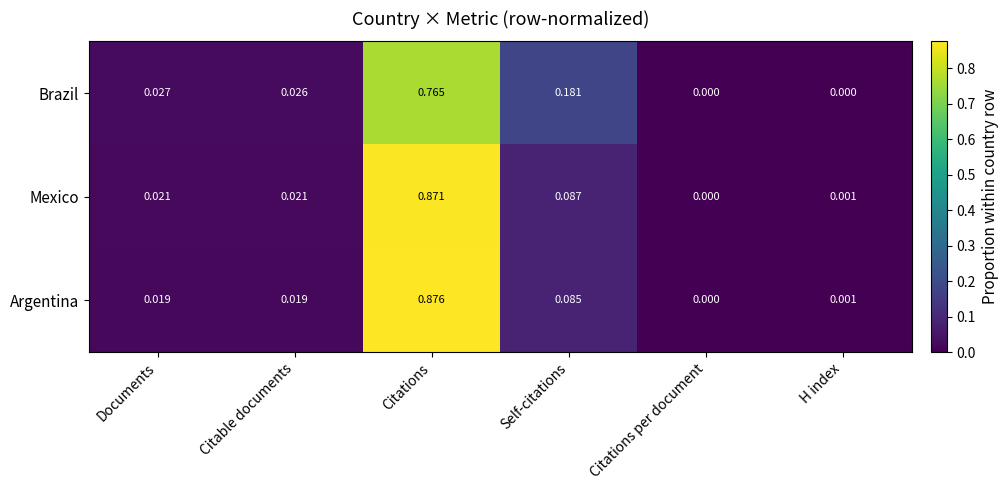

Which series changed the most between Documents and Citations per document?

Brazil